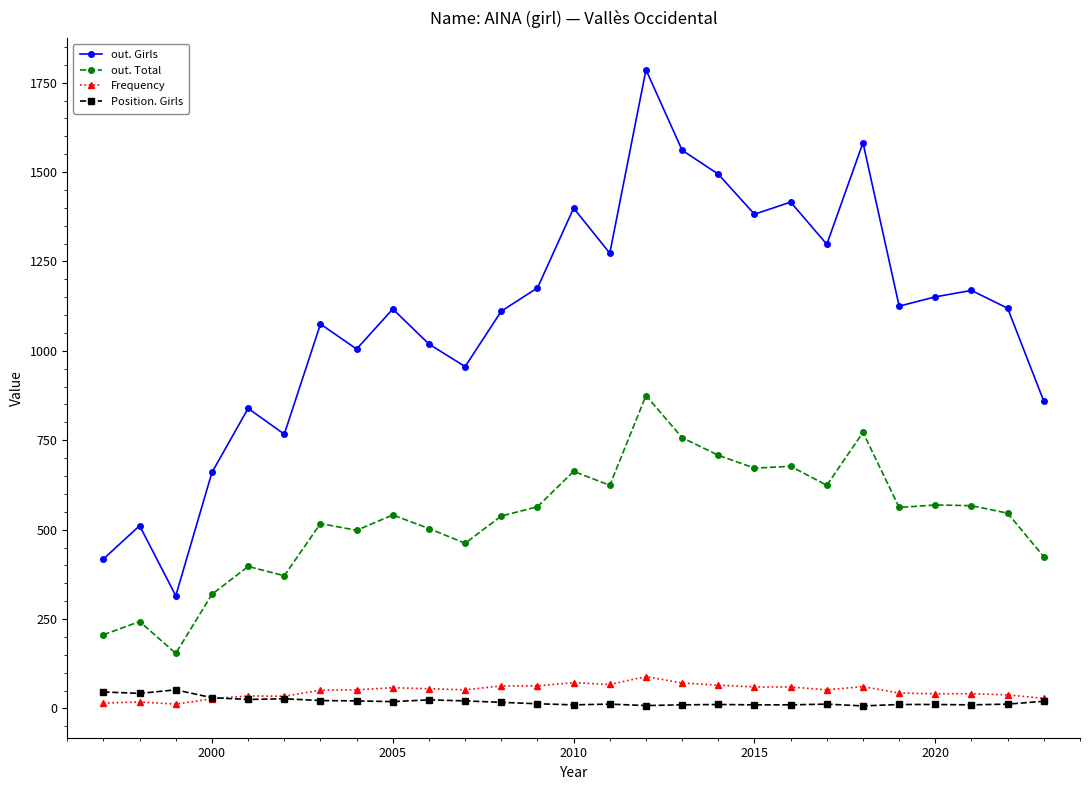

What are all the series names shown in the legend?

out. Girls, out. Total, Frequency, Position. Girls